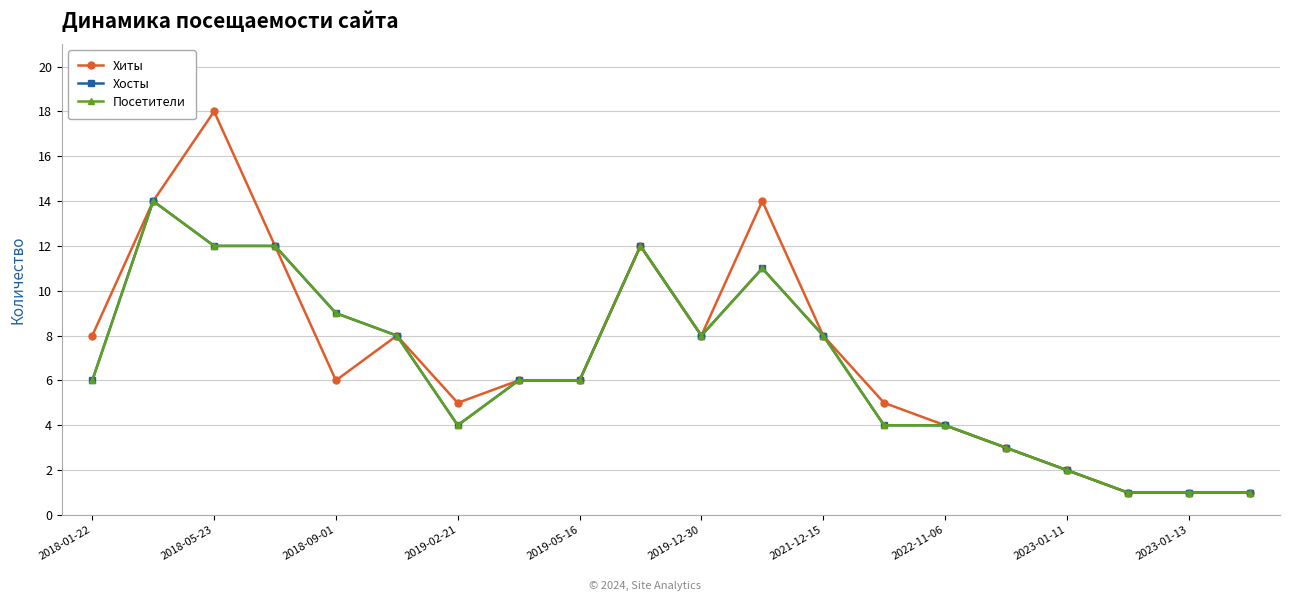

Which series has the largest total across all categories?

Хиты